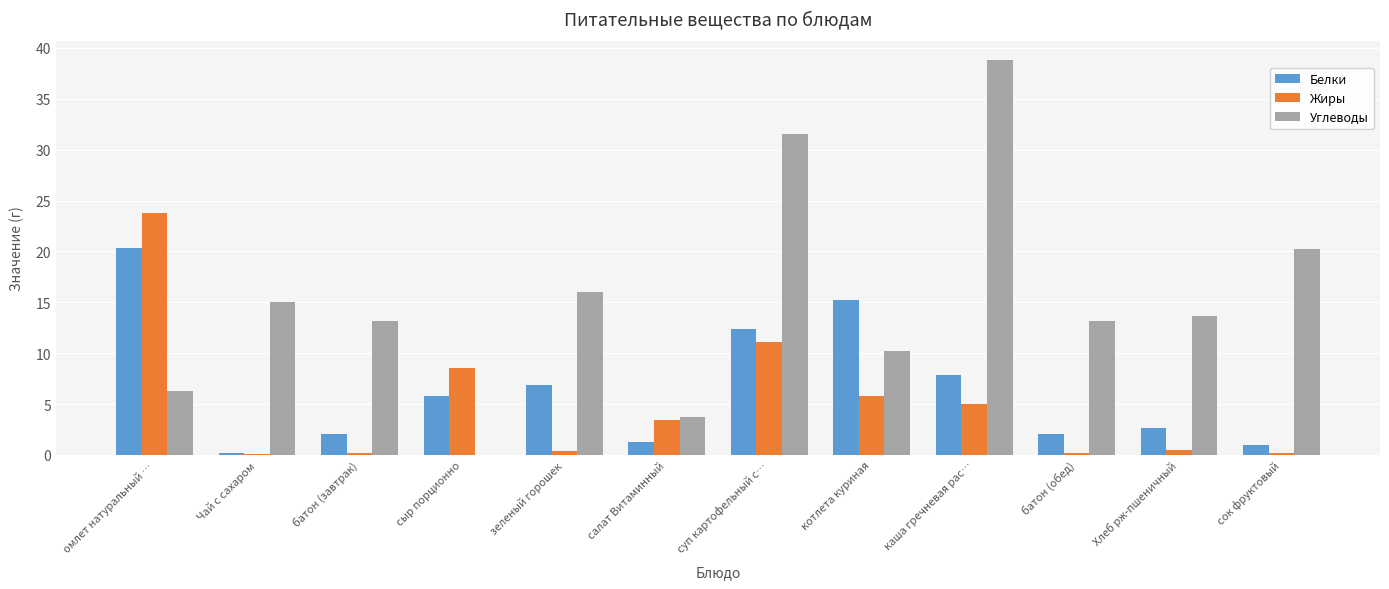

What are all the series names shown in the legend?

Белки, Жиры, Углеводы